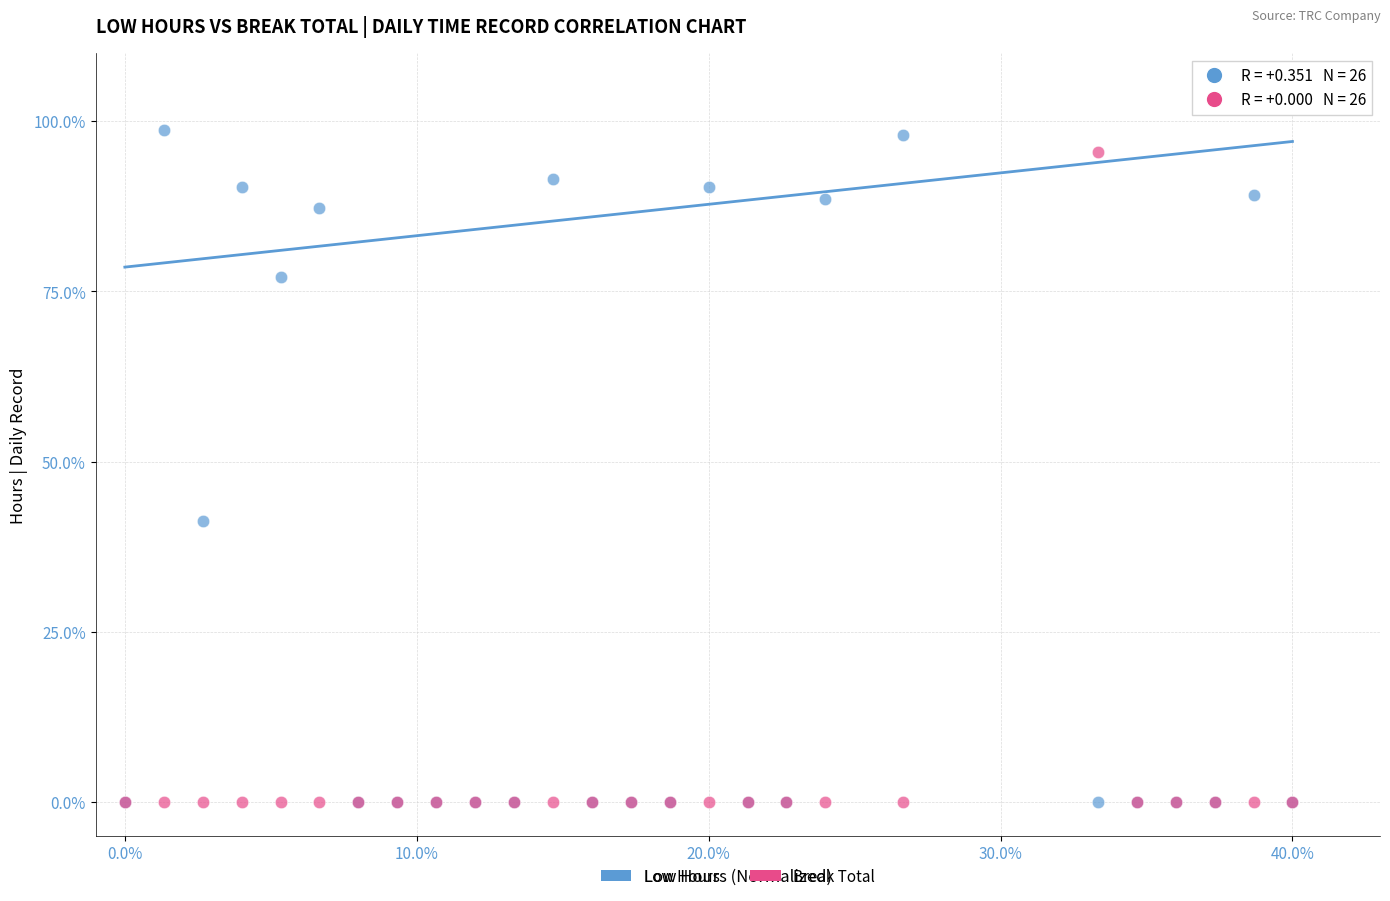

Across all series, what Y value is closest to 49?

41.3